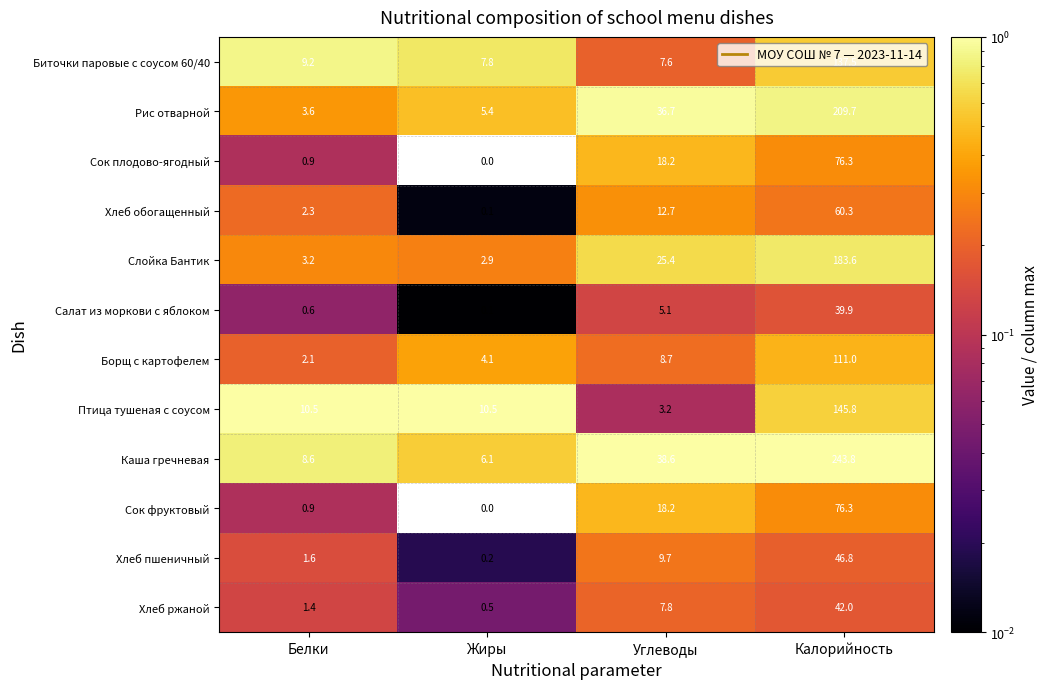

Rank the categories by Хлеб пшеничный value from lowest to highest.

Жиры, Белки, Углеводы, Калорийность